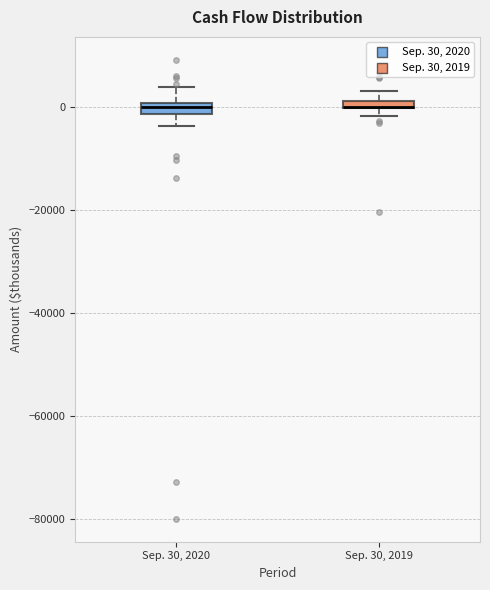

Where is the upper edge of the box for Sep. 30, 2020 on the y-axis? The values are not printed on the chart, so give them approximately, as read against the axis.

0